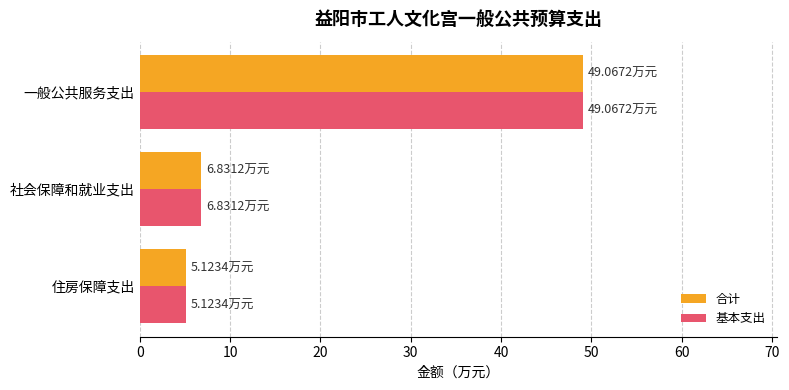

At which label is 基本支出 closest to 27?

社会保障和就业支出